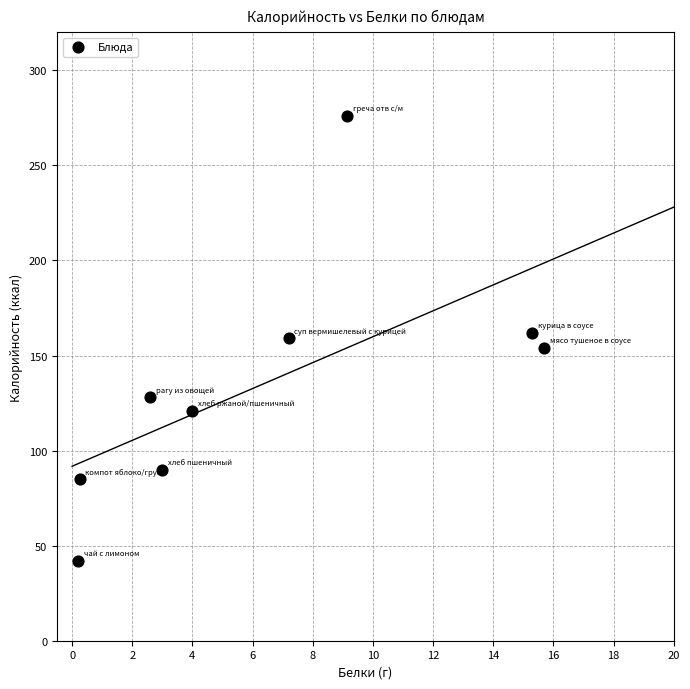

What is the range of Y values (max minus min)?

234